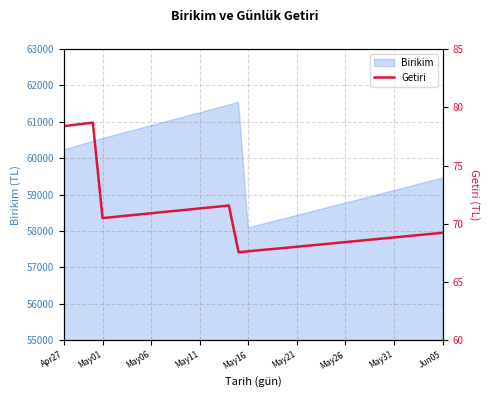

What is the lowest value of the Birikim series?

58089.4